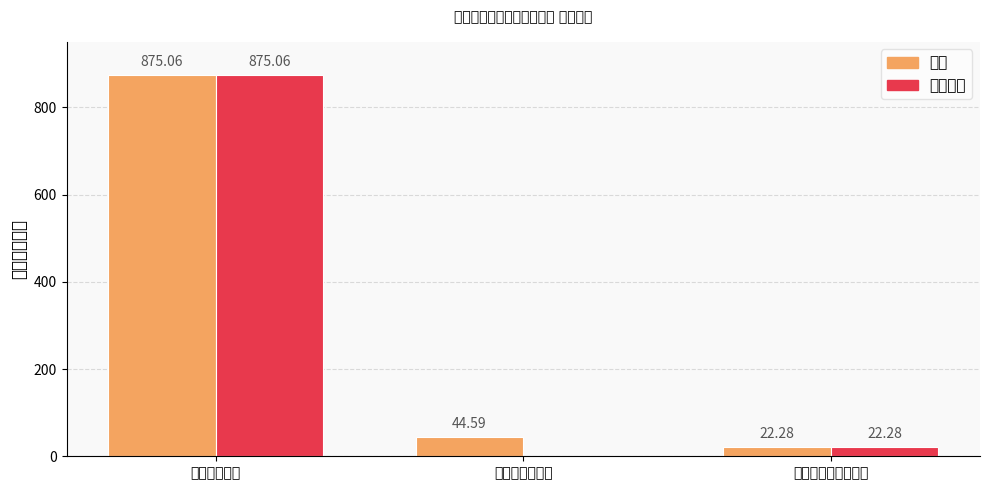

Are the bars grouped side by side (vs. stacked)?

Yes